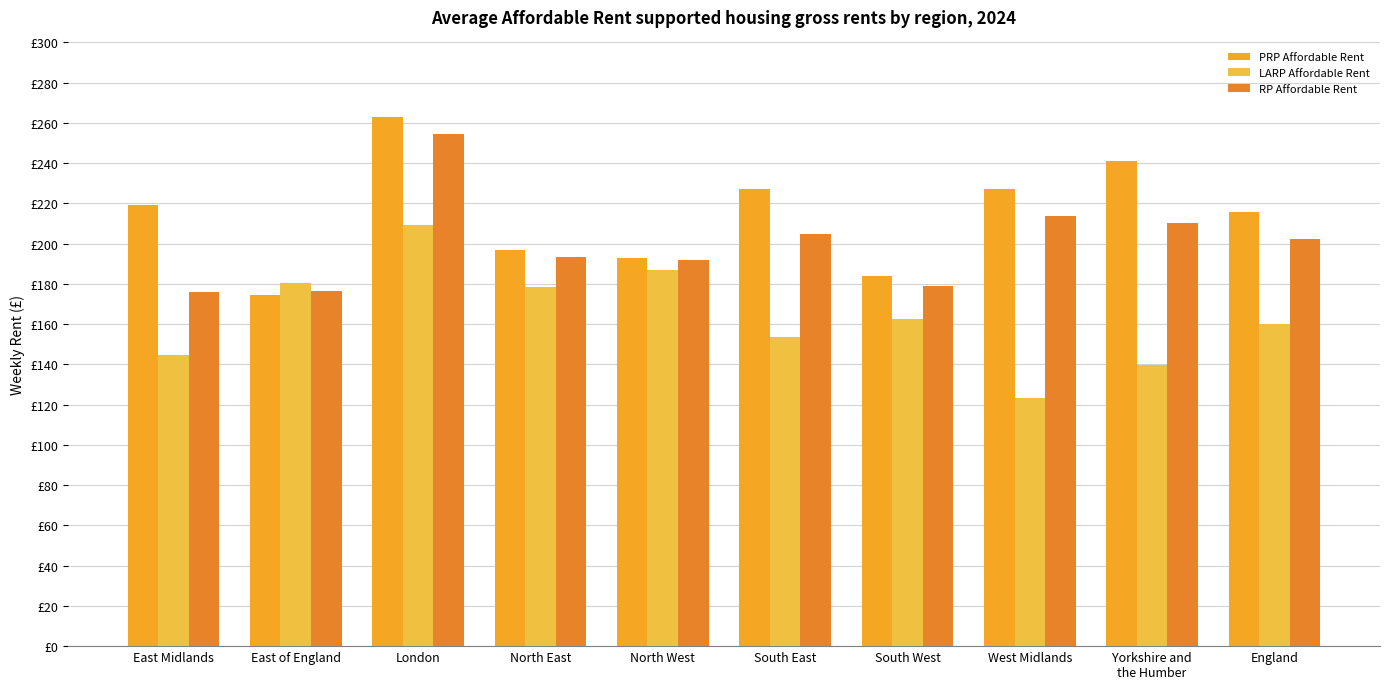

What is the label of the 2nd bar from the right?

Yorkshire and
the Humber